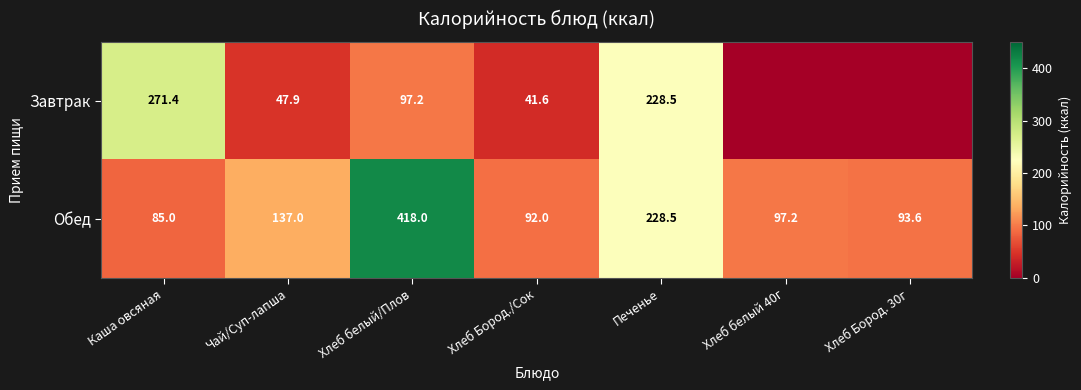

What is the difference between the highest and lowest values at Хлеб белый/Плов?

320.8